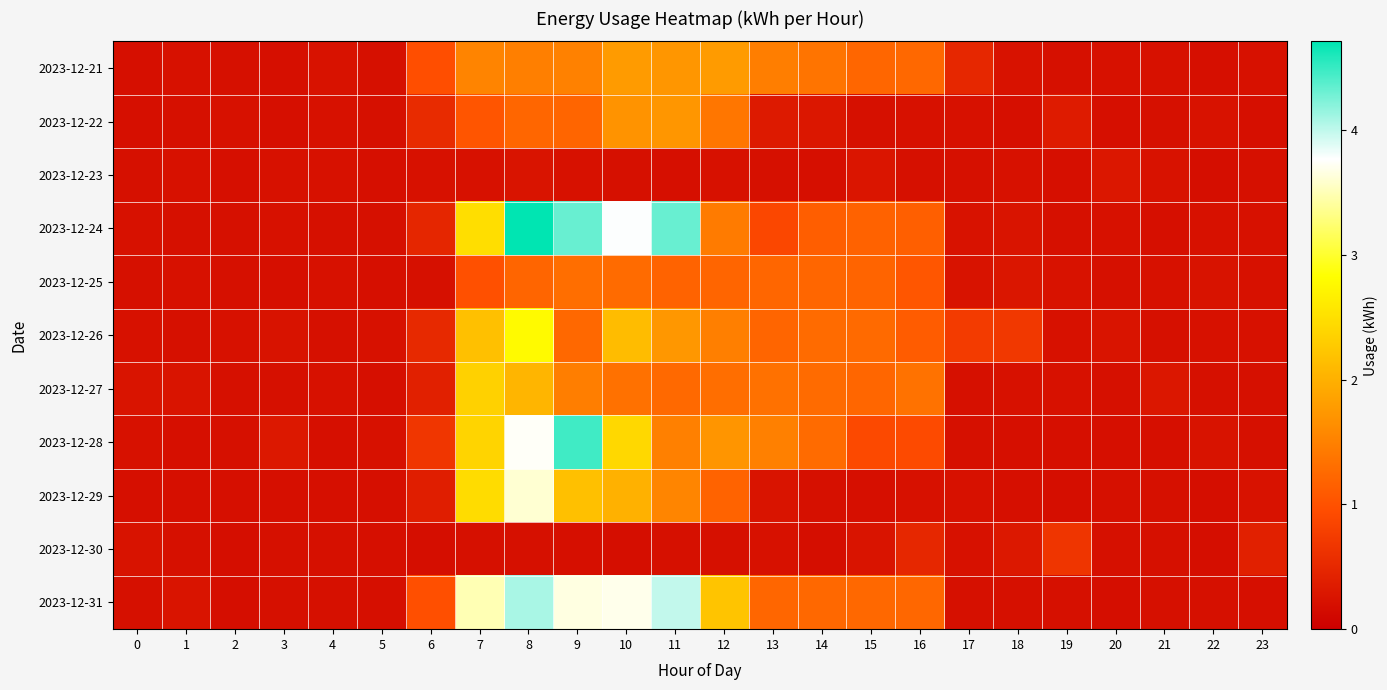

Rank the series at 23 from highest to lowest value.

2023-12-30, 2023-12-29, 2023-12-21, 2023-12-25, 2023-12-26, 2023-12-24, 2023-12-28, 2023-12-27, 2023-12-23, 2023-12-22, 2023-12-31